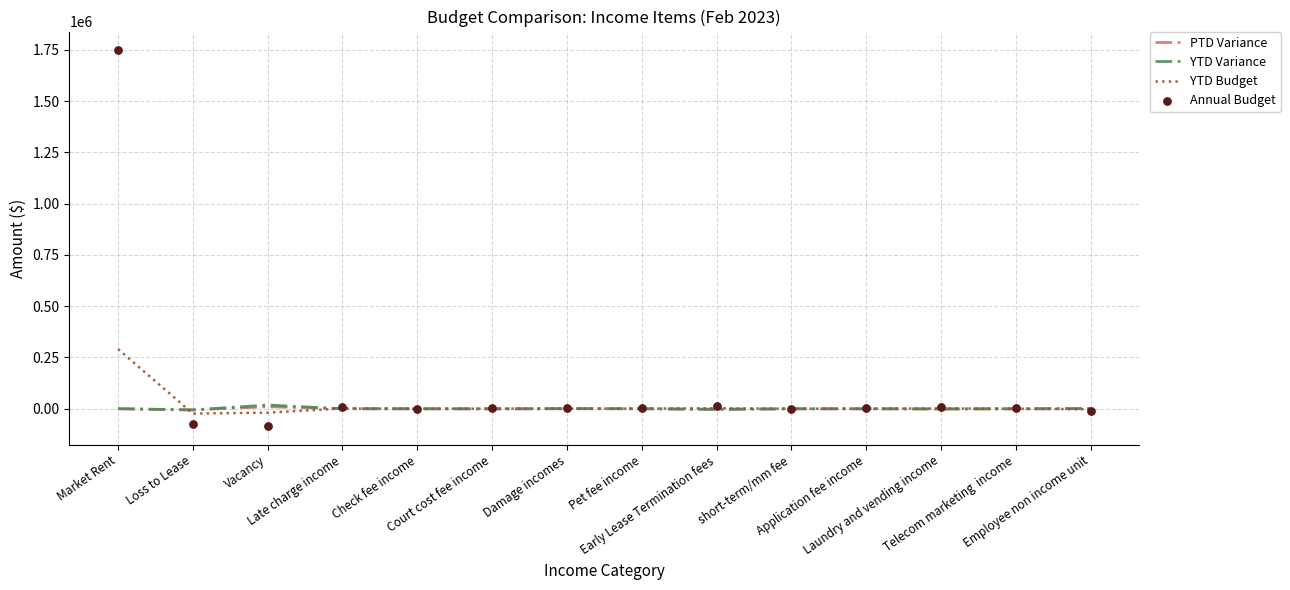

At how many categories does at least one series exceed 97781?

1